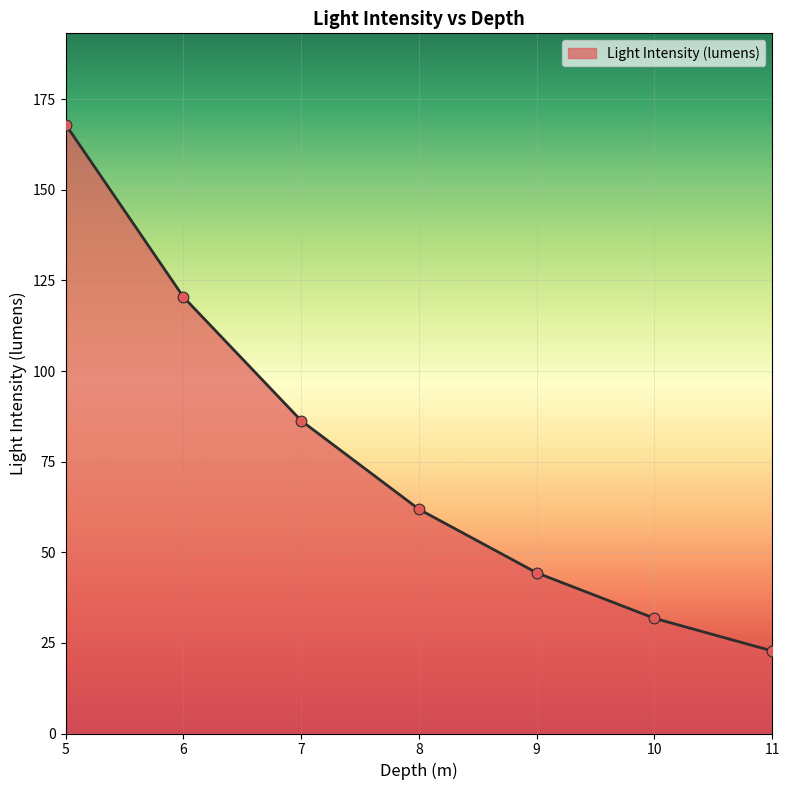

Approximately how many times larger is the value at 6 compared to 7?

1.4